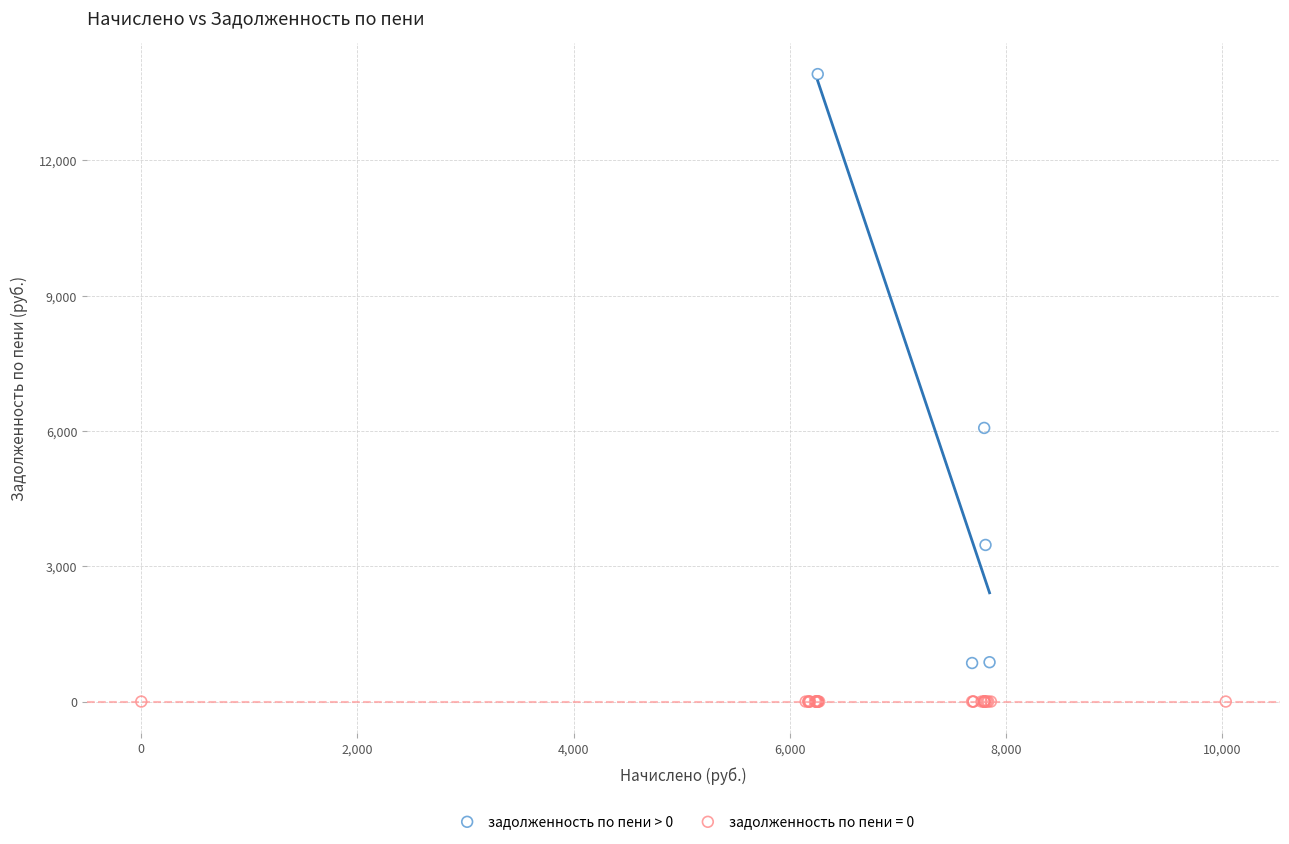

Which series reaches the maximum Y coordinate?

задолженность по пени > 0